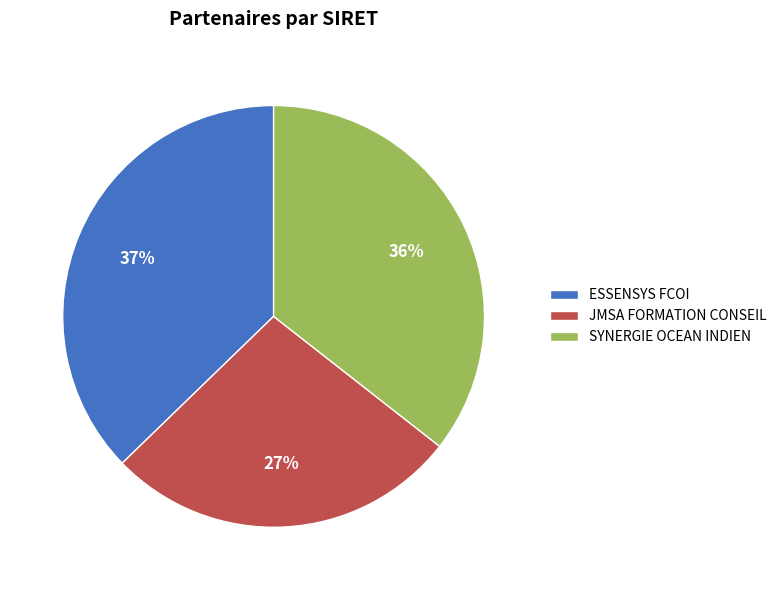

Which category has the biggest portion of the pie?

ESSENSYS FCOI